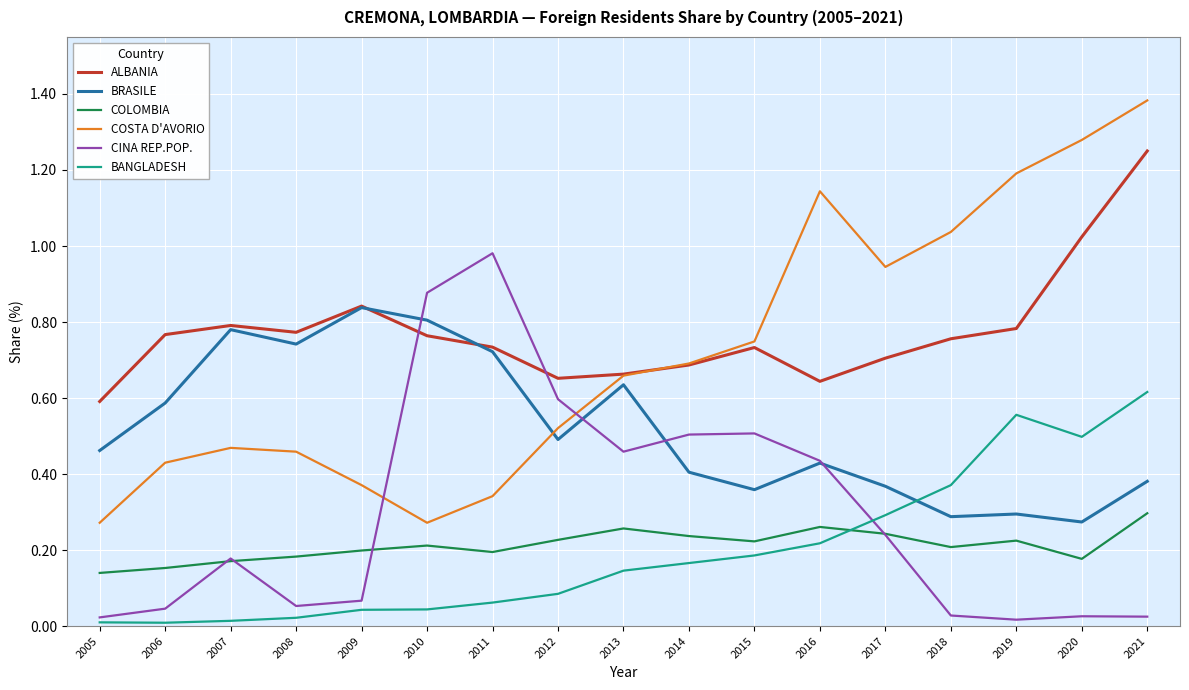

List the series in order of their peak value, lowest first.

COLOMBIA, BANGLADESH, BRASILE, CINA REP.POP., ALBANIA, COSTA D'AVORIO